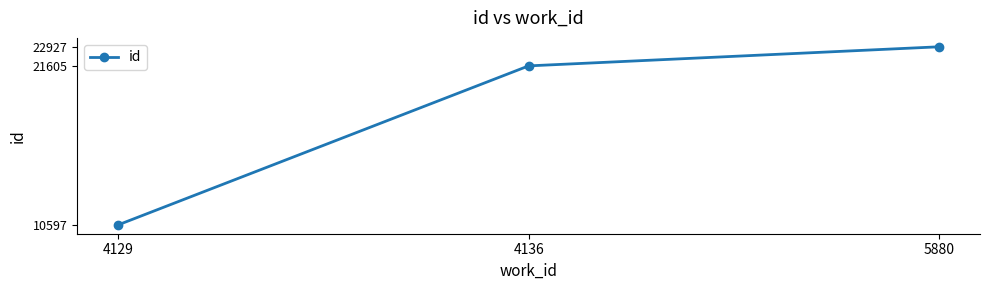

Reading left to right, list all the values displayed in this chart.

10597	21605	22927